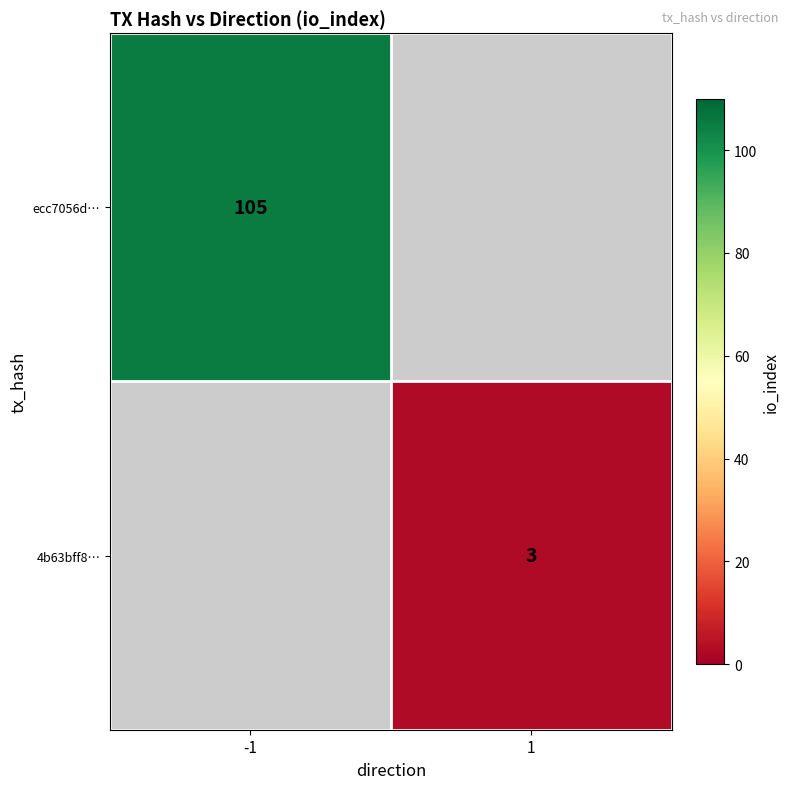

Is the value of 4b63bff8… at 1 greater than the value of ecc7056d… at -1?

No